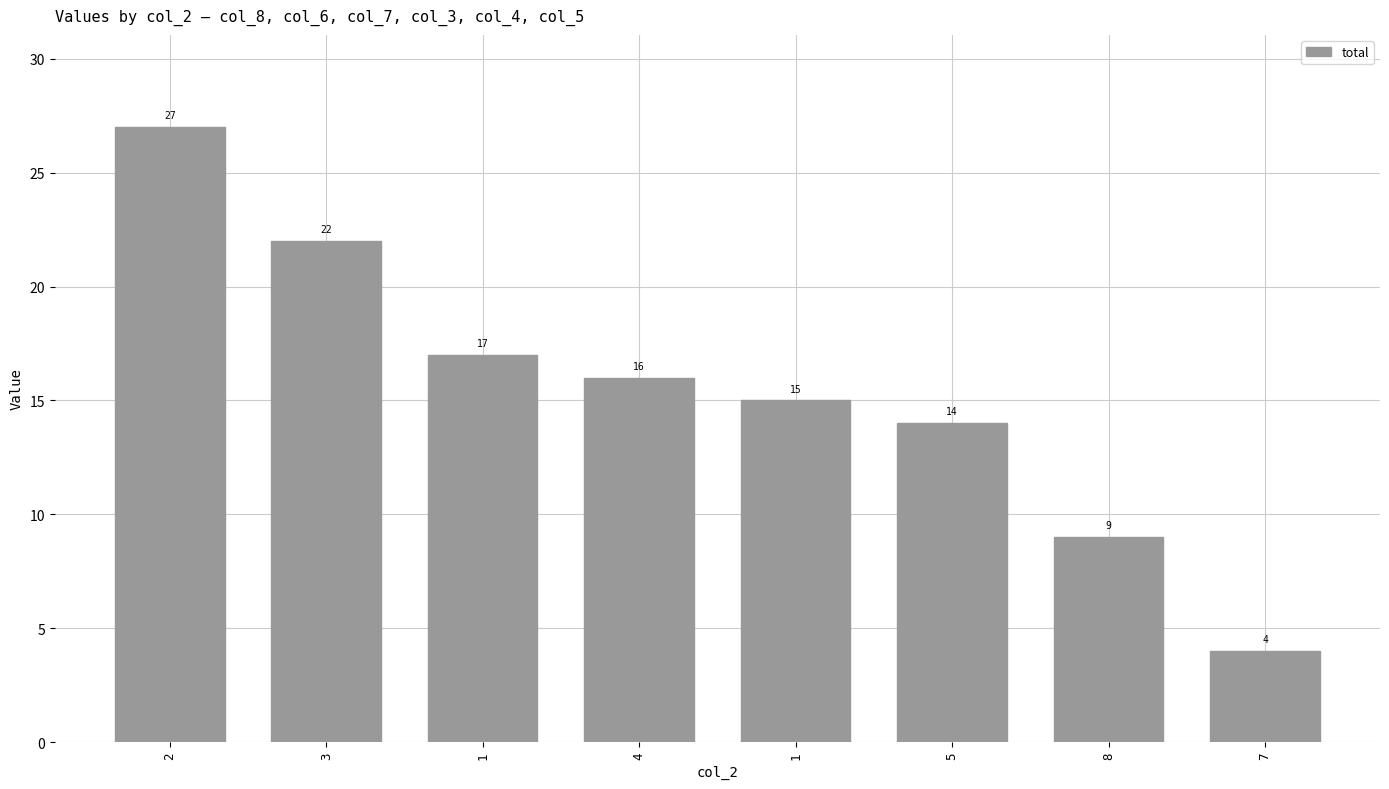

Reading left to right, what are all the values shown in this chart?

2=27	3=22	1=17	4=16	1=15	5=14	8=9	7=4